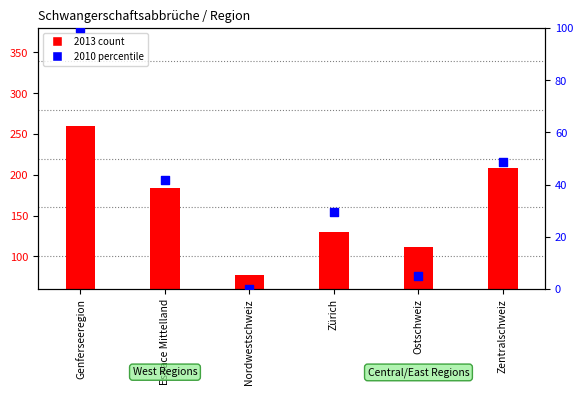

What is the total value across all series at Nordwestschweiz?

77.0